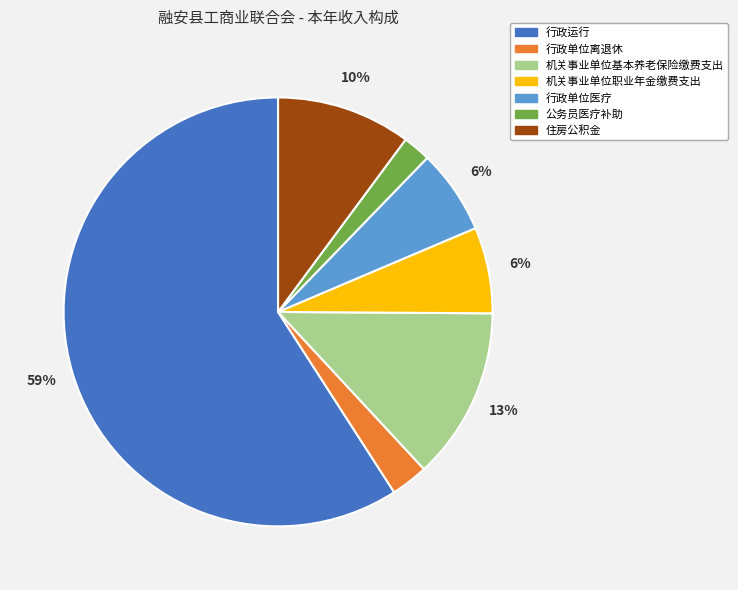

To the nearest percent, what is the average slice percentage?

14%